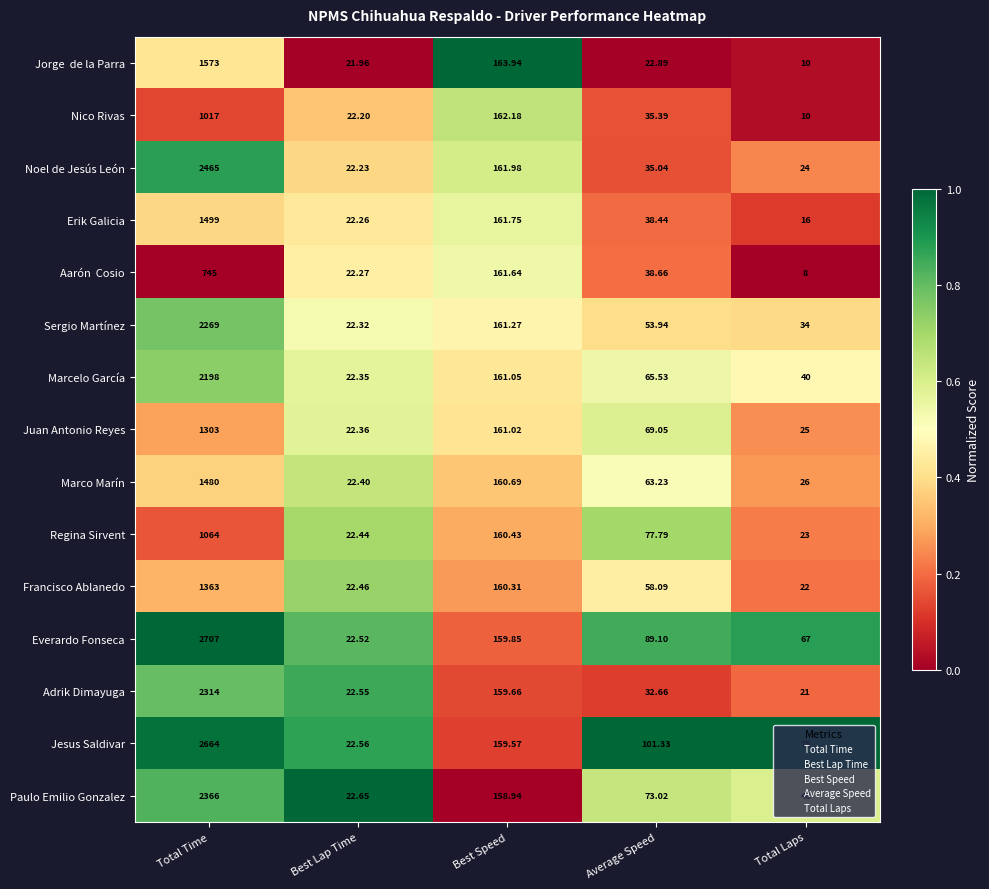

Rank the categories by Erik Galicia value from highest to lowest.

Total Time, Best Speed, Average Speed, Best Lap Time, Total Laps